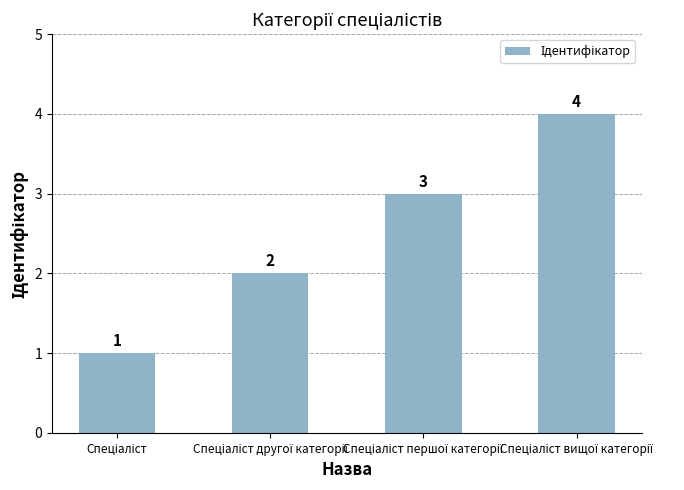

What is the value of the 2nd bar from the left?

2